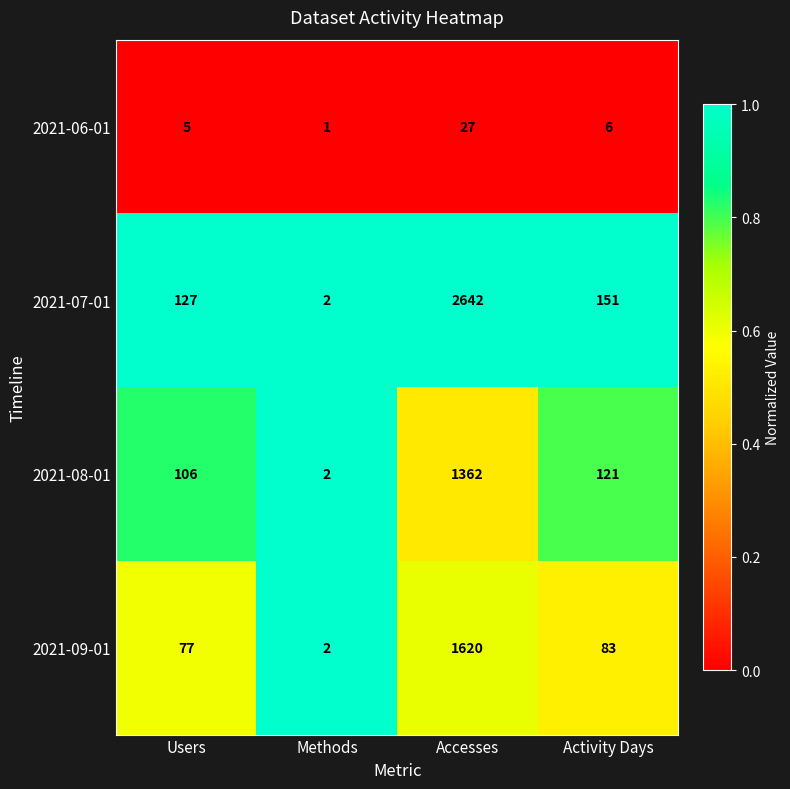

What is the total value across all series at Users?

315